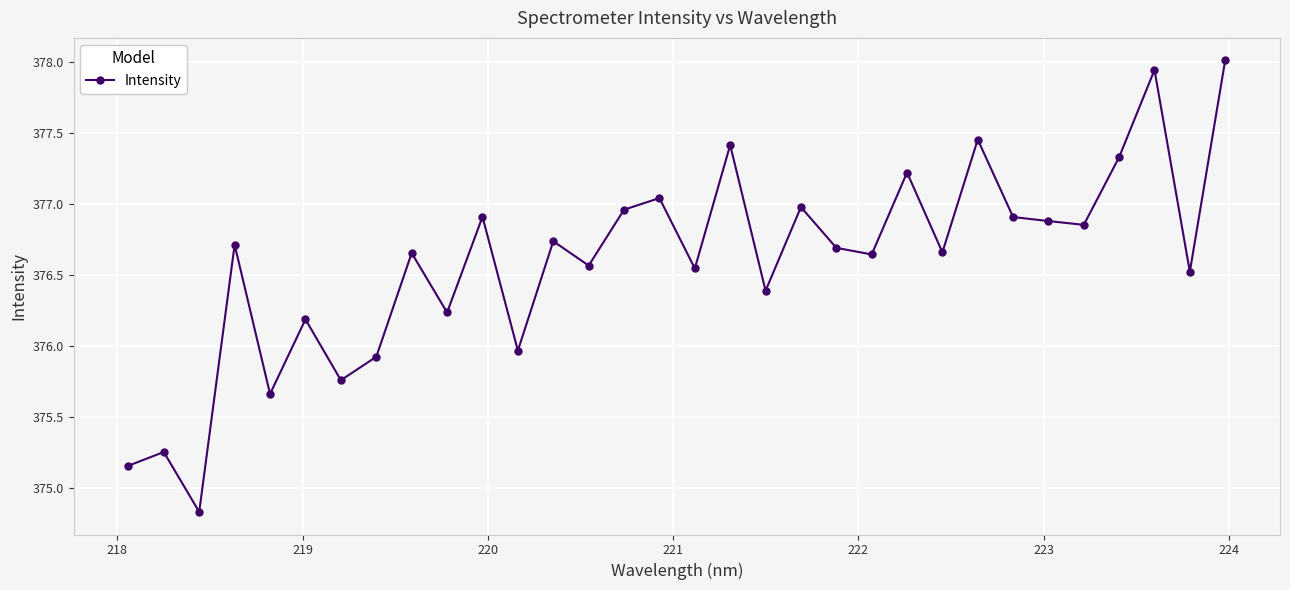

What is the difference between the maximum and second lowest values?

2.9